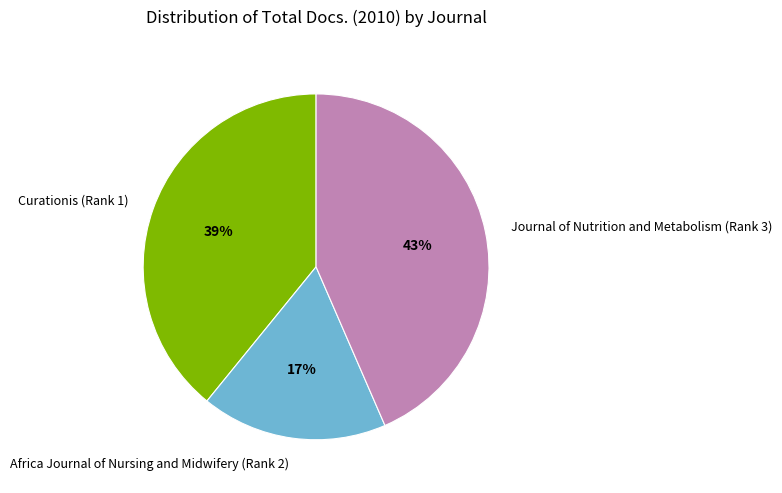

Is it true that Curationis (Rank 1) is 32% of the pie?

False